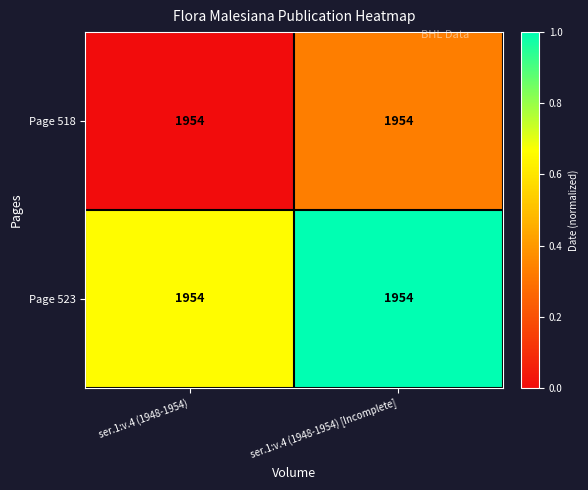

Between ser.1:v.4 (1948-1954) [Incomplete] and ser.1:v.4 (1948-1954), which is larger?

ser.1:v.4 (1948-1954) [Incomplete]